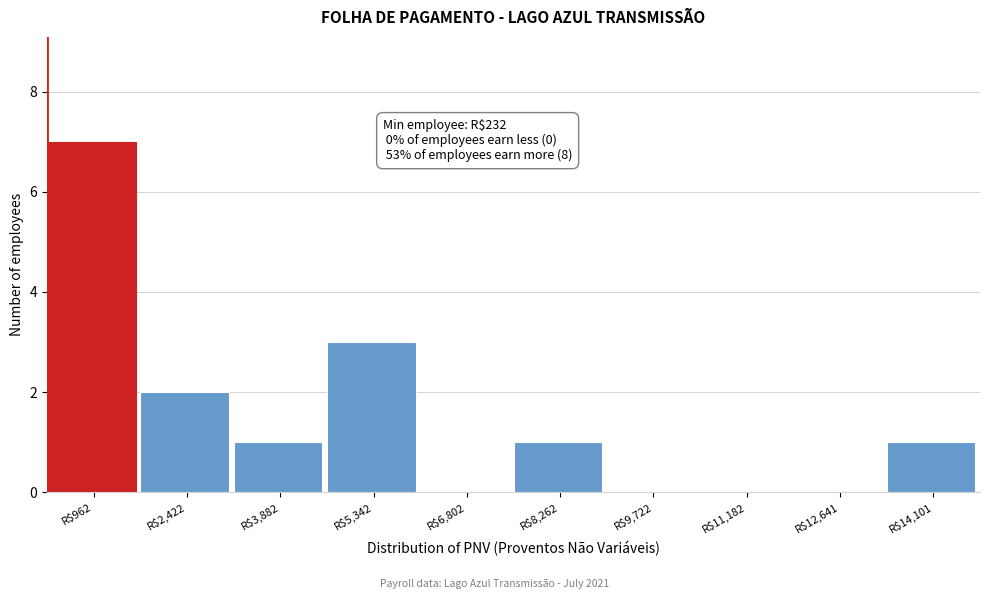

Which range on the x-axis has the tallest bar?

200 to 1600